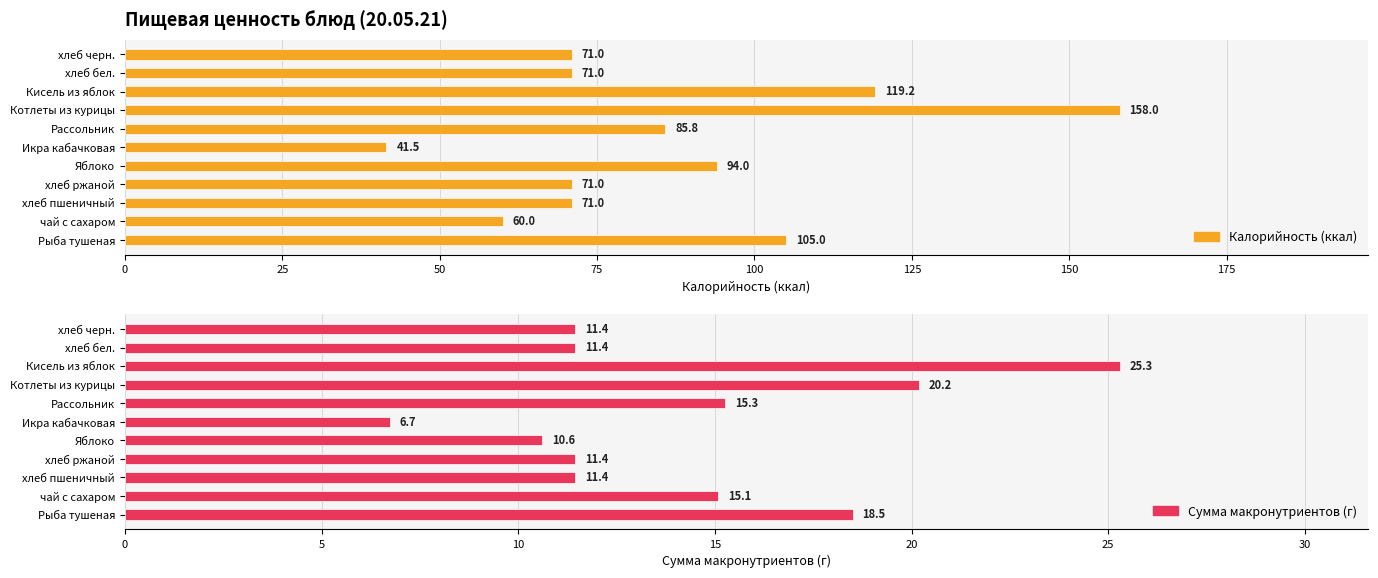

What is the approximate value of Калорийность (ккал) at хлеб черн.?

71.0